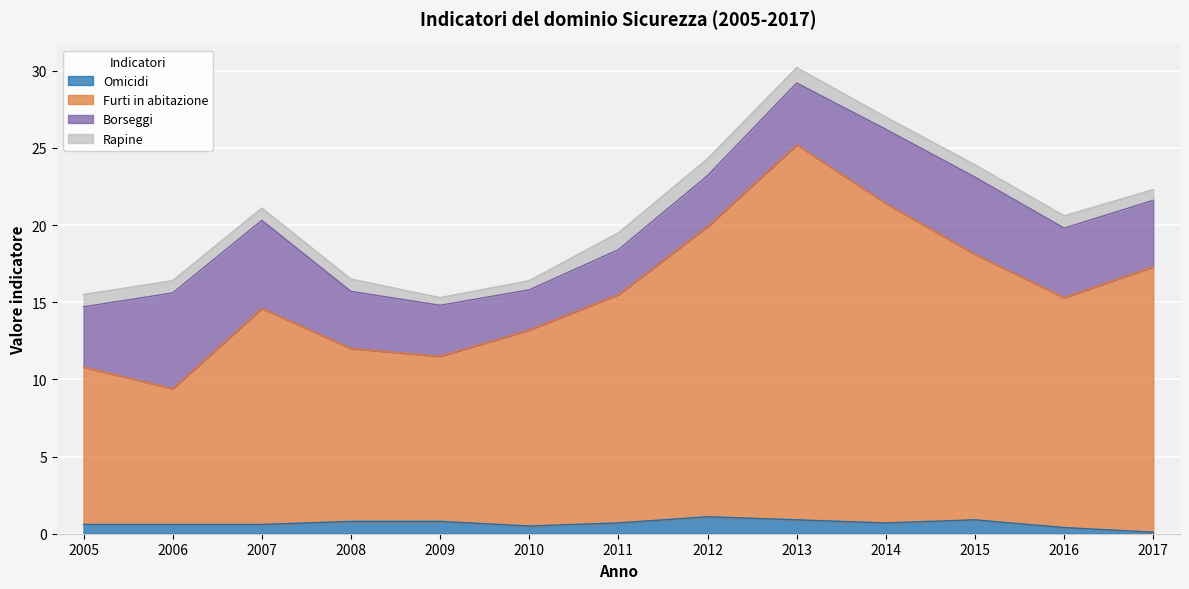

At which label does Omicidi reach its peak?

2012